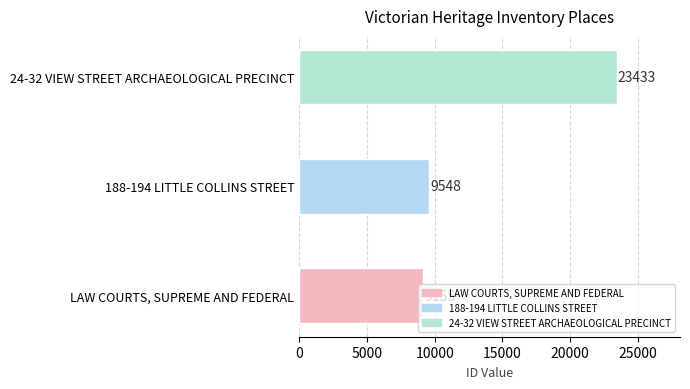

Which category has the highest value across all series?

24-32 VIEW STREET ARCHAEOLOGICAL PRECINCT